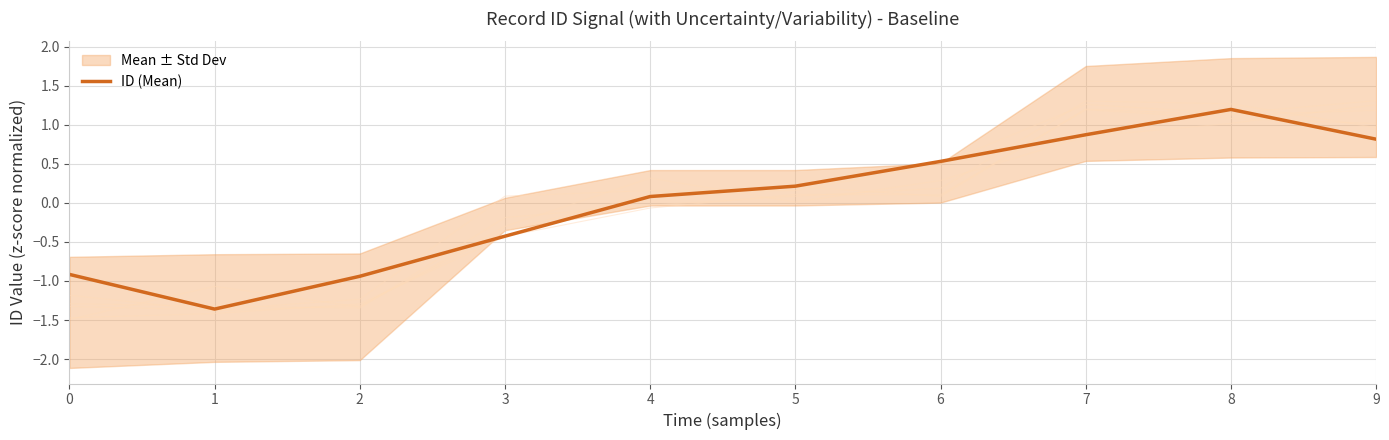

How many values are below 0?

4